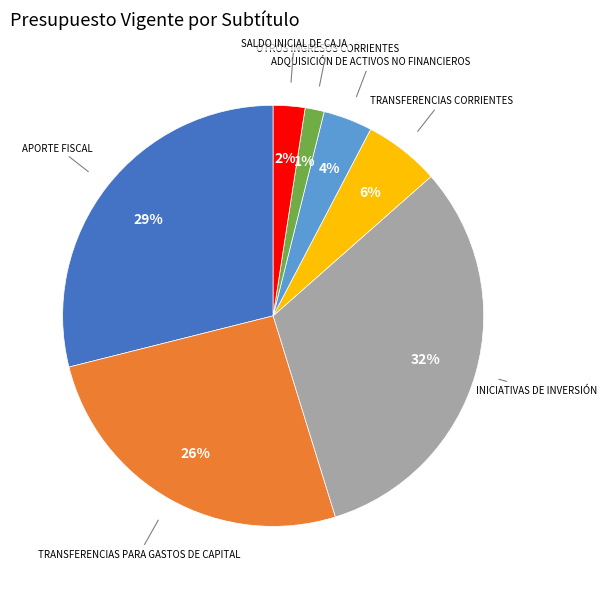

To the nearest percent, what is the average slice percentage?

14%